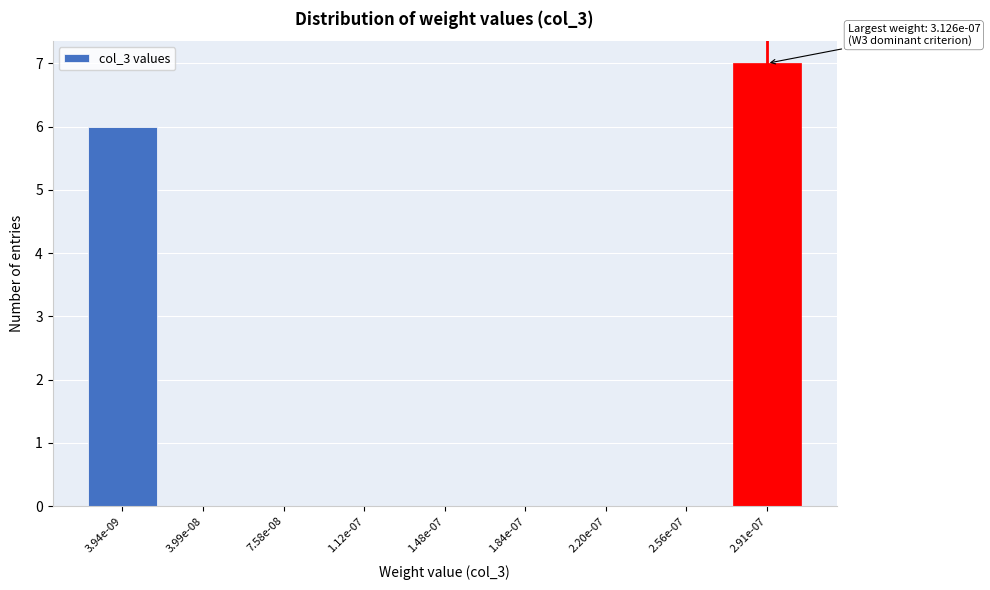

Reading right to left, transcribe all the data shown in this chart.

2.91e-07=7	2.56e-07=0	2.20e-07=0	1.84e-07=0	1.48e-07=0	1.12e-07=0	7.58e-08=0	3.99e-08=0	3.94e-09=6